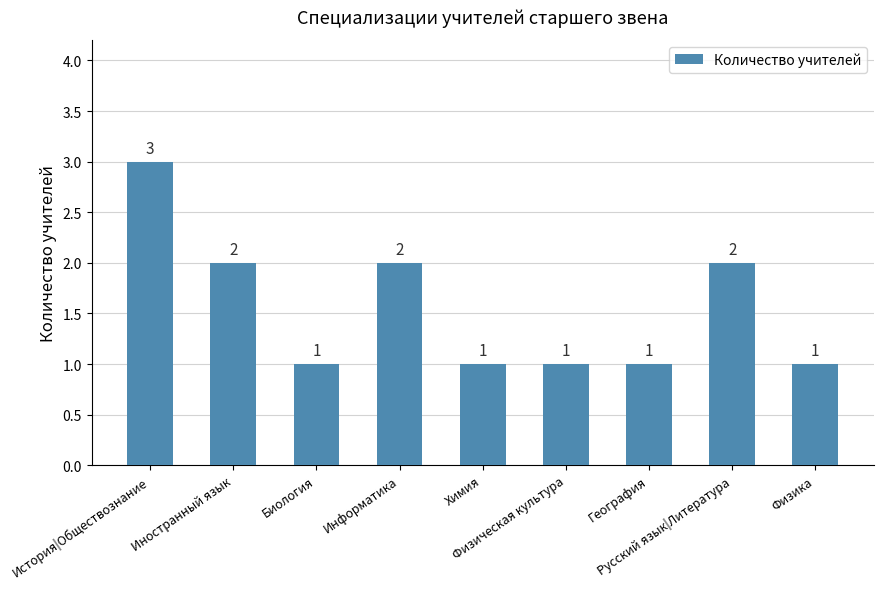

What is the maximum value shown in the chart?

3